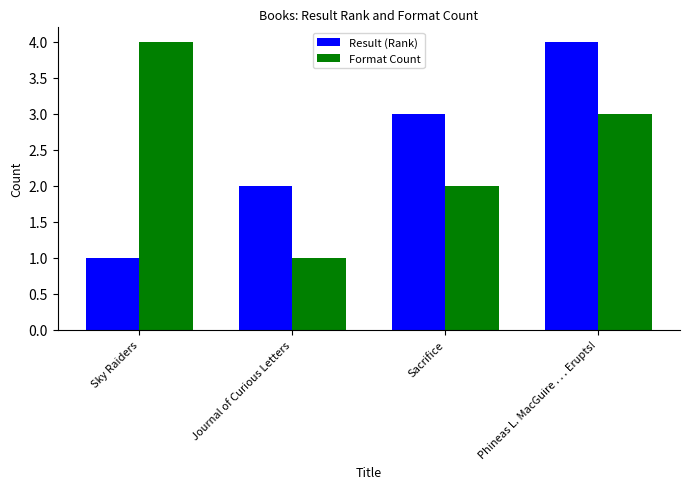

Reading left to right, transcribe all the data shown in this chart.

Result (Rank): Sky Raiders=1	Journal of Curious Letters=2	Sacrifice=3	Phineas L. MacGuire . . . Erupts!=4
Format Count: Sky Raiders=4	Journal of Curious Letters=1	Sacrifice=2	Phineas L. MacGuire . . . Erupts!=3